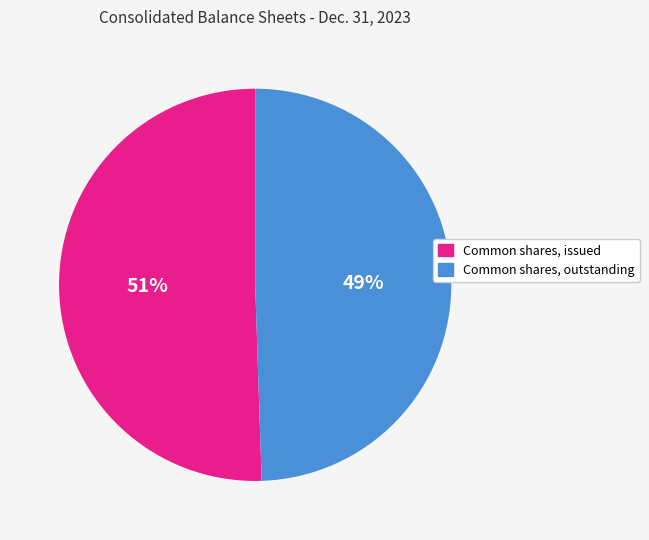

Is there a majority slice in this chart?

Yes